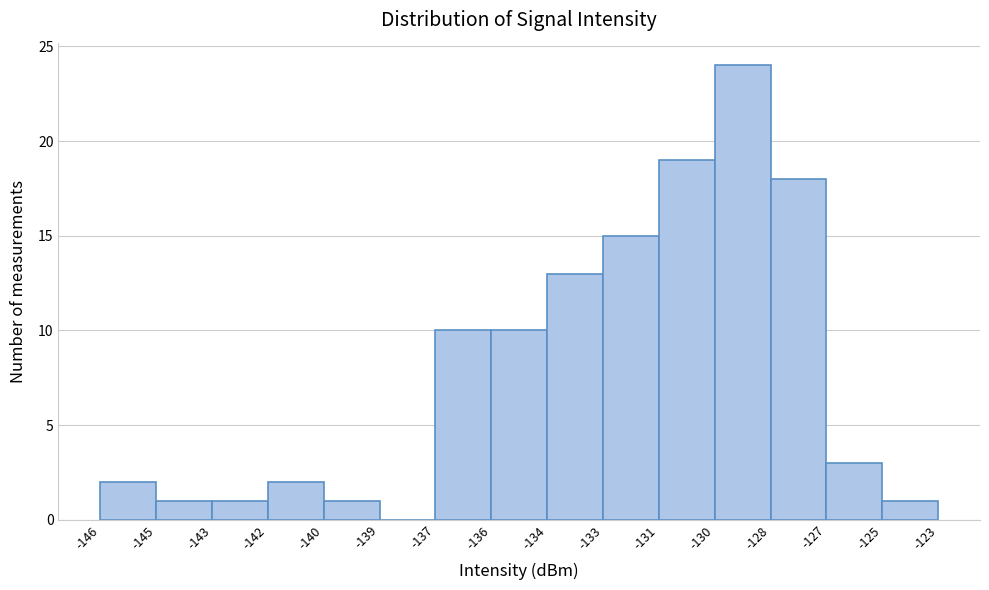

Reading left to right, what are all the values shown in this chart?

-146=2	-145=1	-143=1	-142=2	-140=1	-139=0	-137=10	-136=10	-134=13	-133=15	-131=19	-130=24	-128=18	-127=3	-125=1